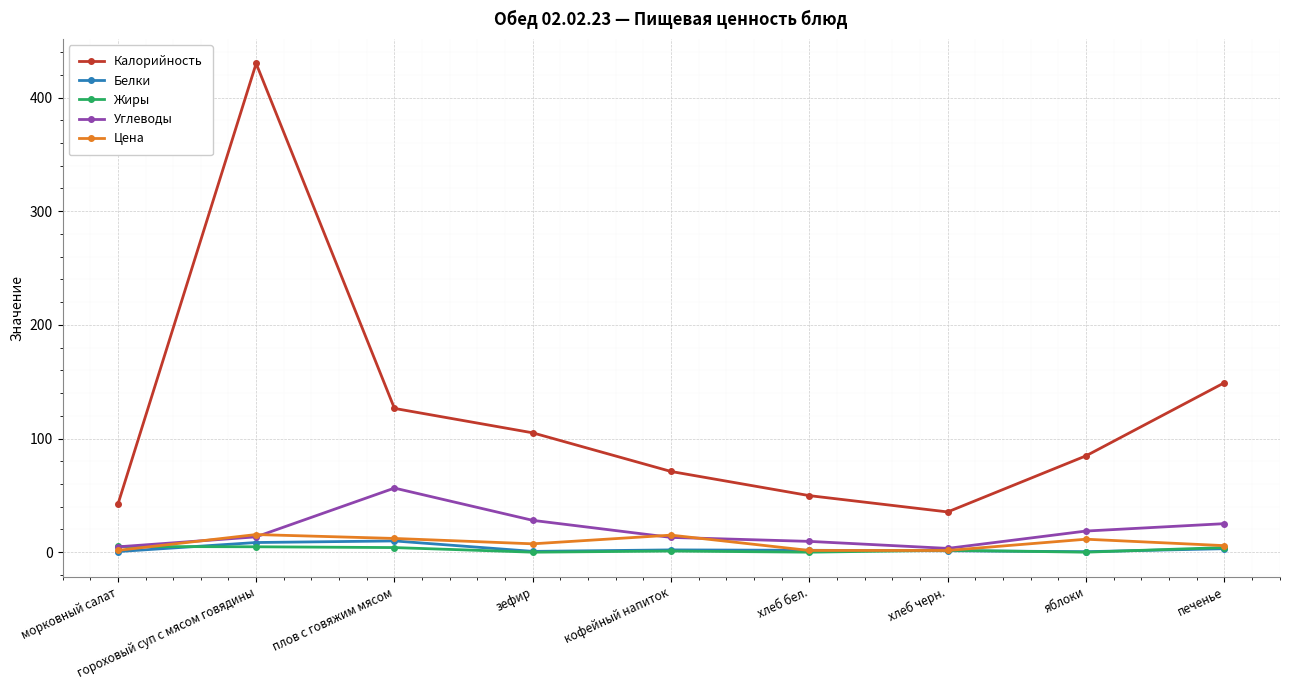

How many categories are shown in the chart?

9